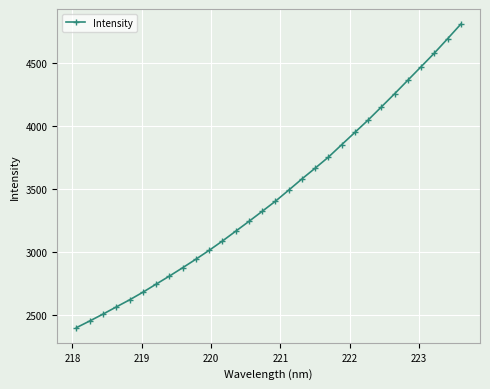

What is the value of the 17th point from the left?

3490.2